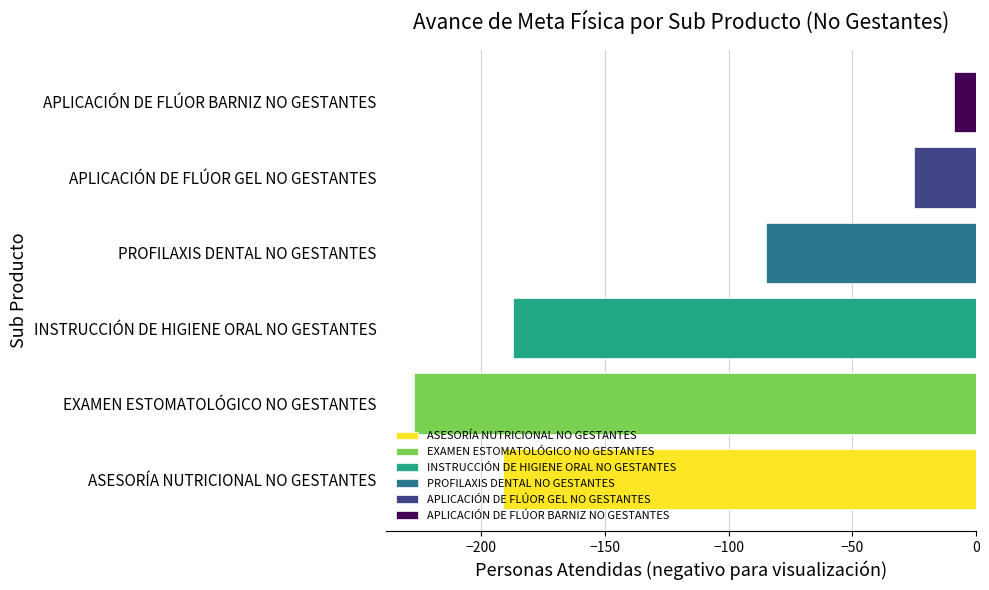

Does the chart contain stacked bars?

No